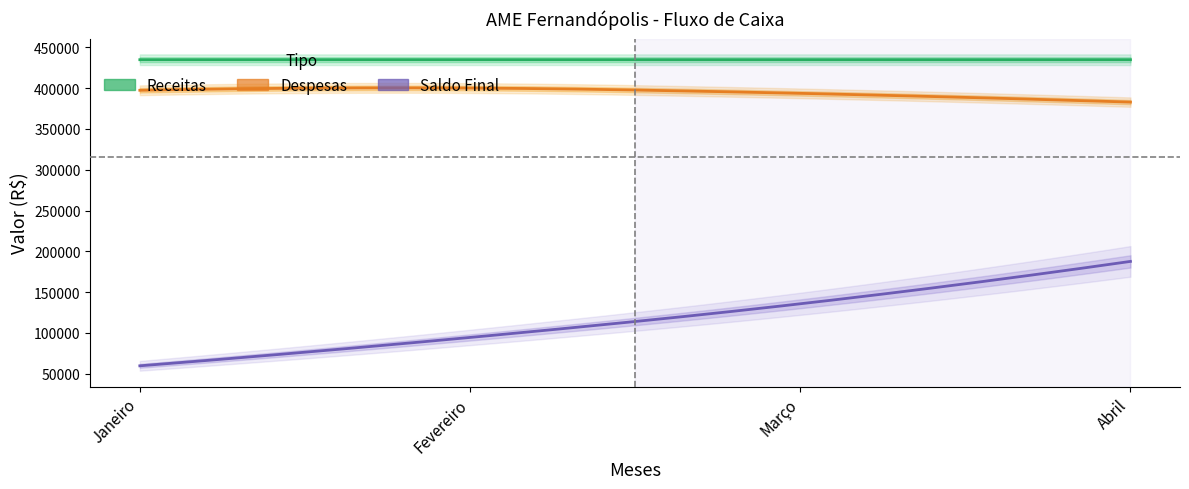

Which category has the highest value across all series?

Março